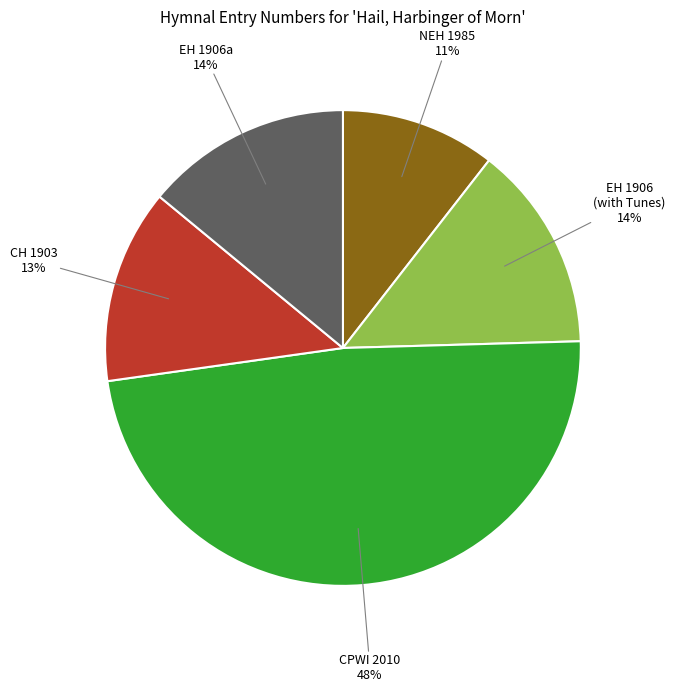

To the nearest percent, what is the average slice percentage?

20%